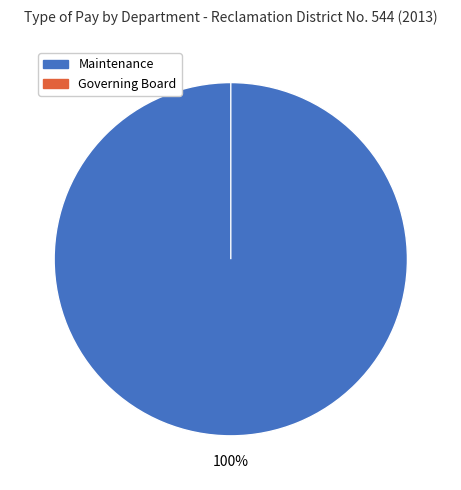

What is the total percentage of Maintenance and Governing Board?

100.0%